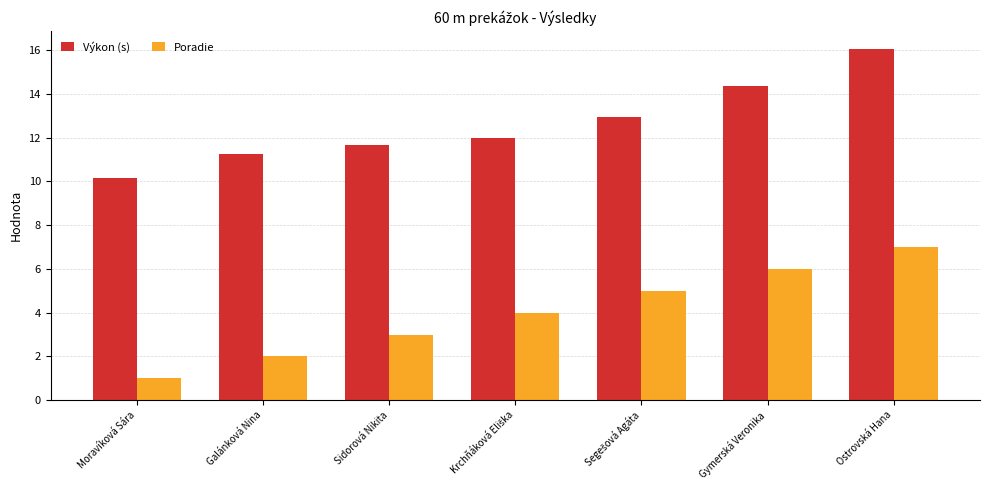

Which category has the highest value across all series?

Ostrovská Hana